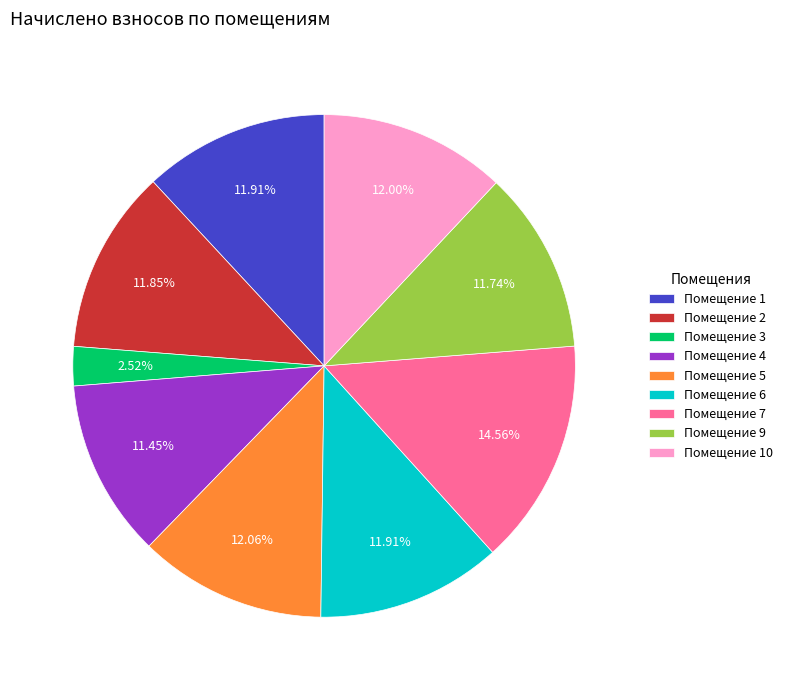

Is the sum of Помещение 3 and Помещение 1 greater than half?

No